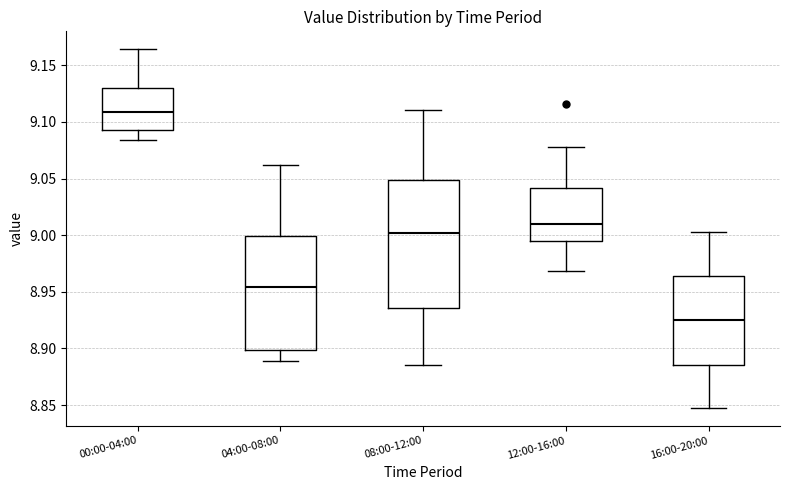

Reading left to right, transcribe this box plot: for each box, give where its median line is, the range the box spans, and where its two whiskers end, as read against the y-axis. The values are not printed on the chart, so give them approximately, as read against the axis.

00:00-04:00: median 9.110, box 9.095 to 9.130, whiskers 9.085 to 9.165
04:00-08:00: median 8.955, box 8.900 to 9.000, whiskers 8.890 to 9.060
08:00-12:00: median 9.000, box 8.935 to 9.050, whiskers 8.885 to 9.110
12:00-16:00: median 9.010, box 8.995 to 9.040, whiskers 8.970 to 9.080
16:00-20:00: median 8.925, box 8.885 to 8.965, whiskers 8.850 to 9.000